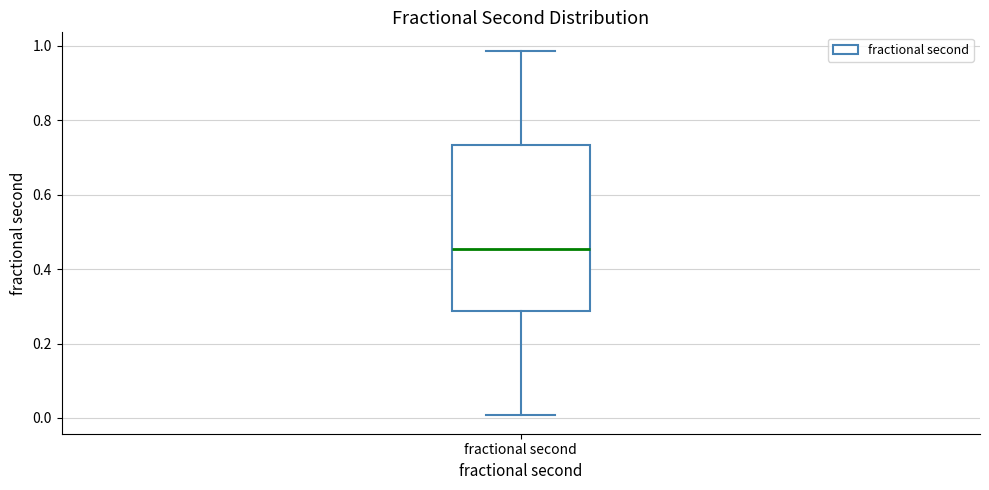

Transcribe this box plot: give where the median line is, the range the box spans, and where the two whiskers end, as read against the y-axis. The values are not printed on the chart, so give them approximately, as read against the axis.

median 0.46, box 0.28 to 0.74, whiskers 0.00 to 0.98